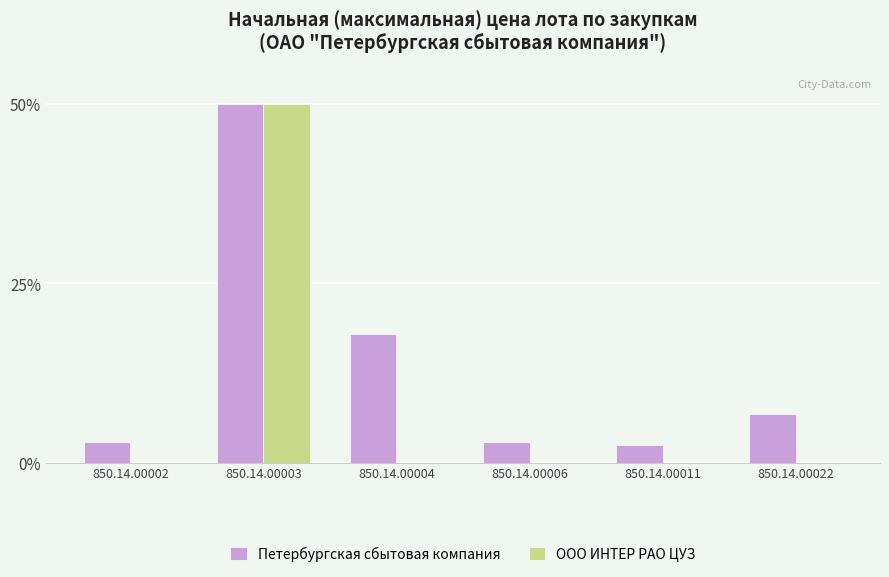

True or false: ООО ИНТЕР РАО ЦУЗ has a value of 0.0 at 850.14.00002.

True